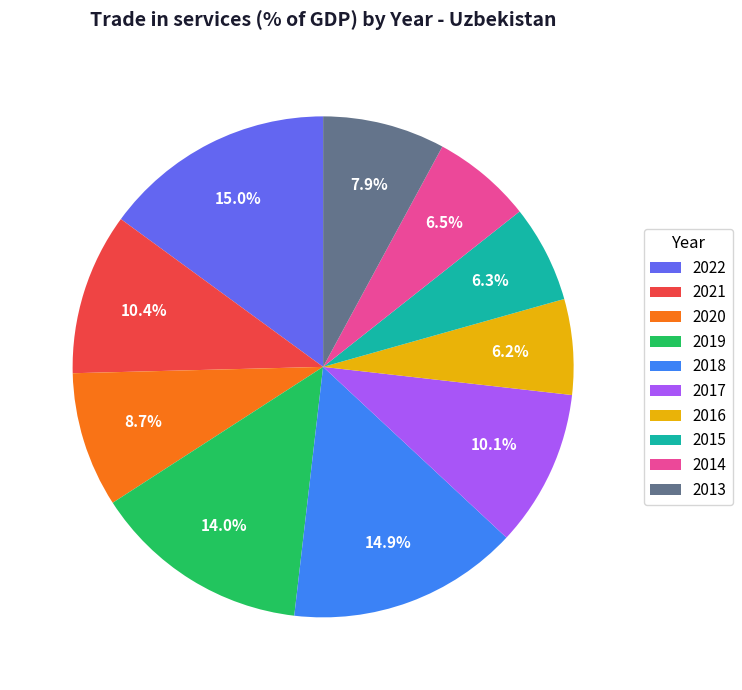

To the nearest percent, what percentage of the pie is 2020?

9%